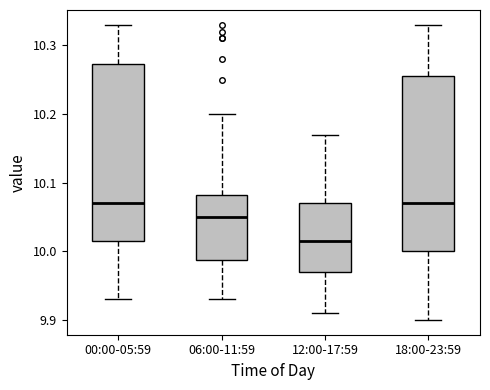

Reading left to right, read every box against the y-axis: the position of its median line, the range the box covers, and the ends of its whiskers. The values are not printed on the chart, so give them approximately, as read against the axis.

00:00-05:59: median 10.07, box 10.02 to 10.27, whiskers 9.93 to 10.33
06:00-11:59: median 10.05, box 9.99 to 10.08, whiskers 9.93 to 10.20
12:00-17:59: median 10.02, box 9.97 to 10.07, whiskers 9.91 to 10.17
18:00-23:59: median 10.07, box 10.00 to 10.26, whiskers 9.90 to 10.33